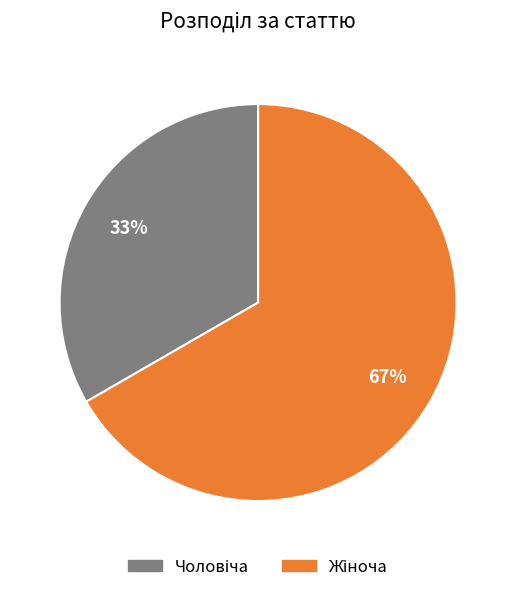

Is there any slice that represents more than half of the pie?

Yes